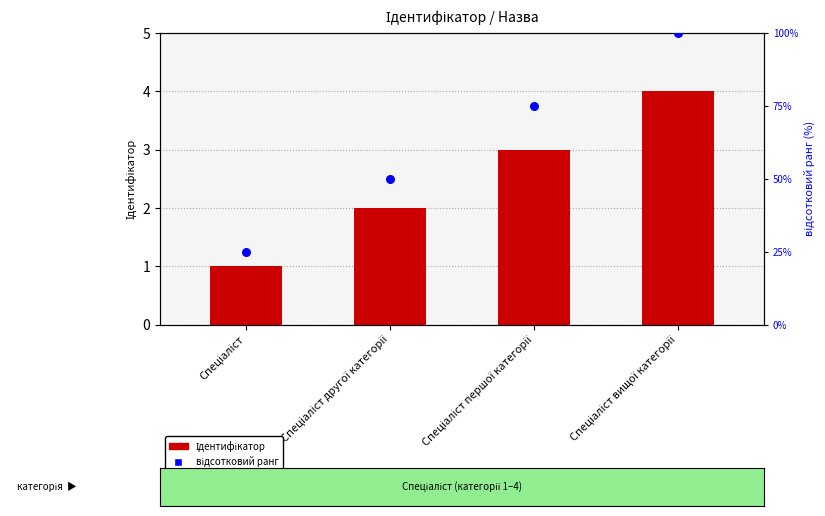

Which series has the largest total across all categories?

відсотковий ранг